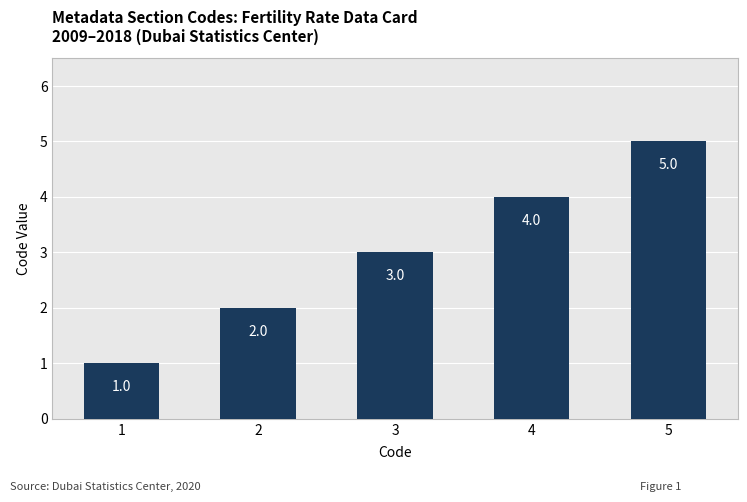

Rank the categories by value from highest to lowest.

5, 4, 3, 2, 1